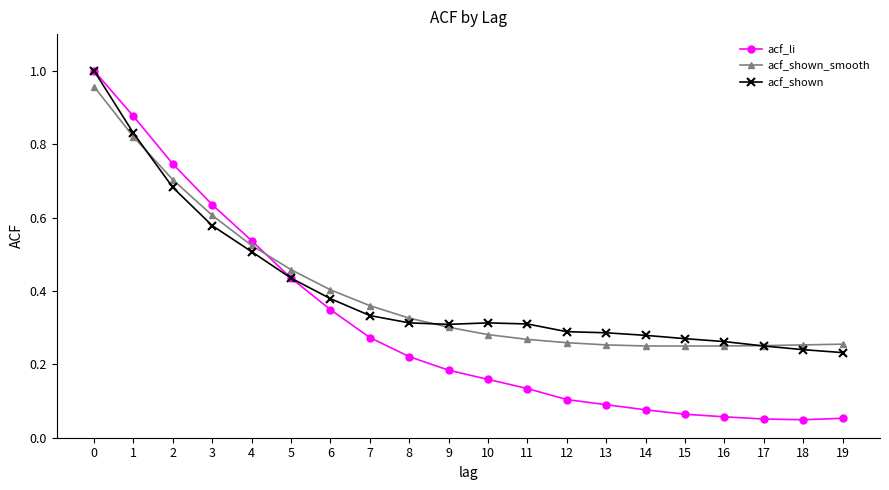

The value of acf_shown_smooth at 17 is 0.4. True or false?

False